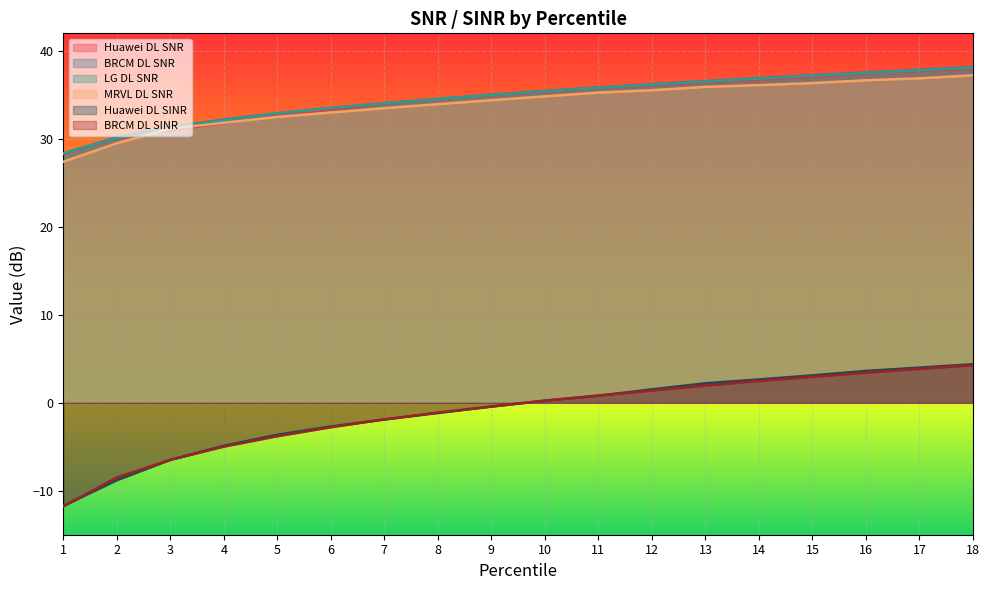

How many data points in BRCM DL SINR are less than 0?

9